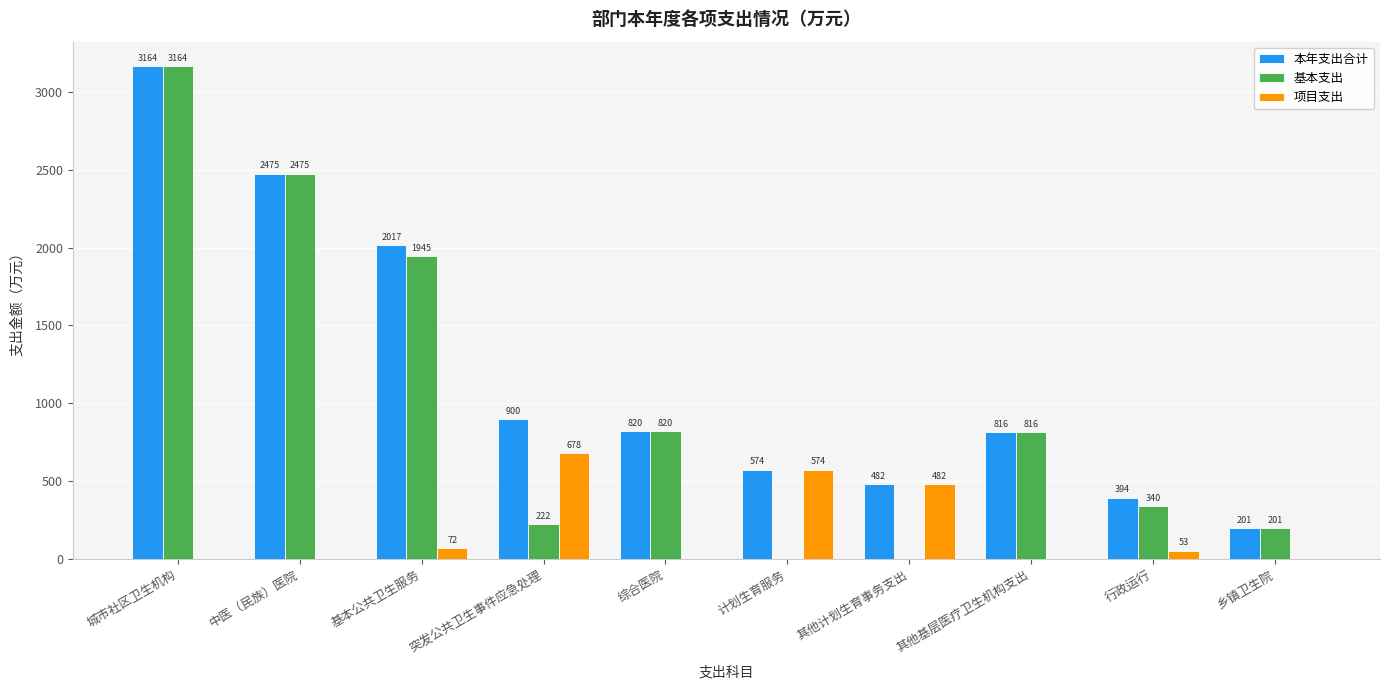

At which label is 本年支出合计 closest to 1682?

基本公共卫生服务